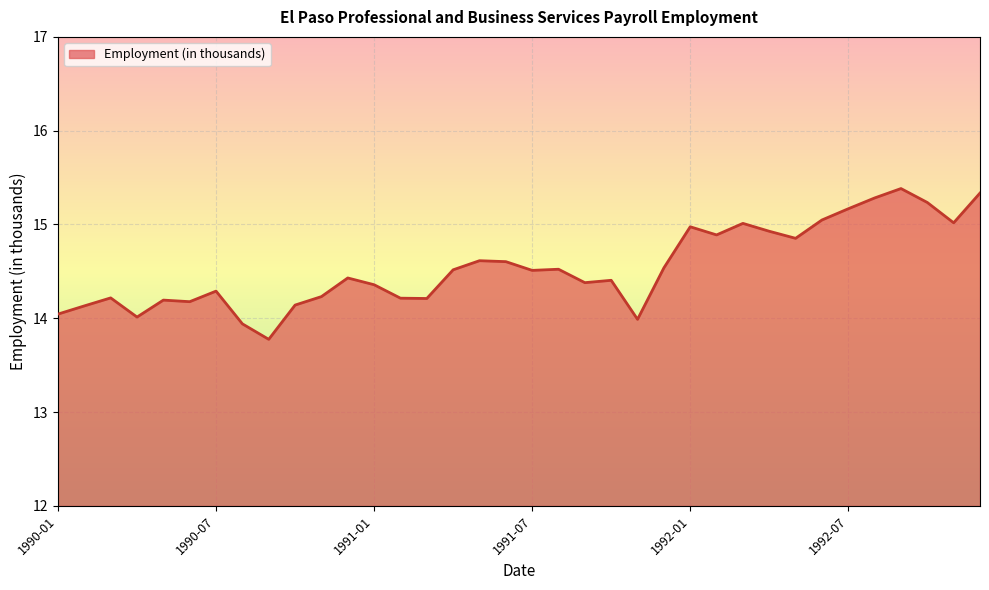

What is the smallest value displayed?

13.8